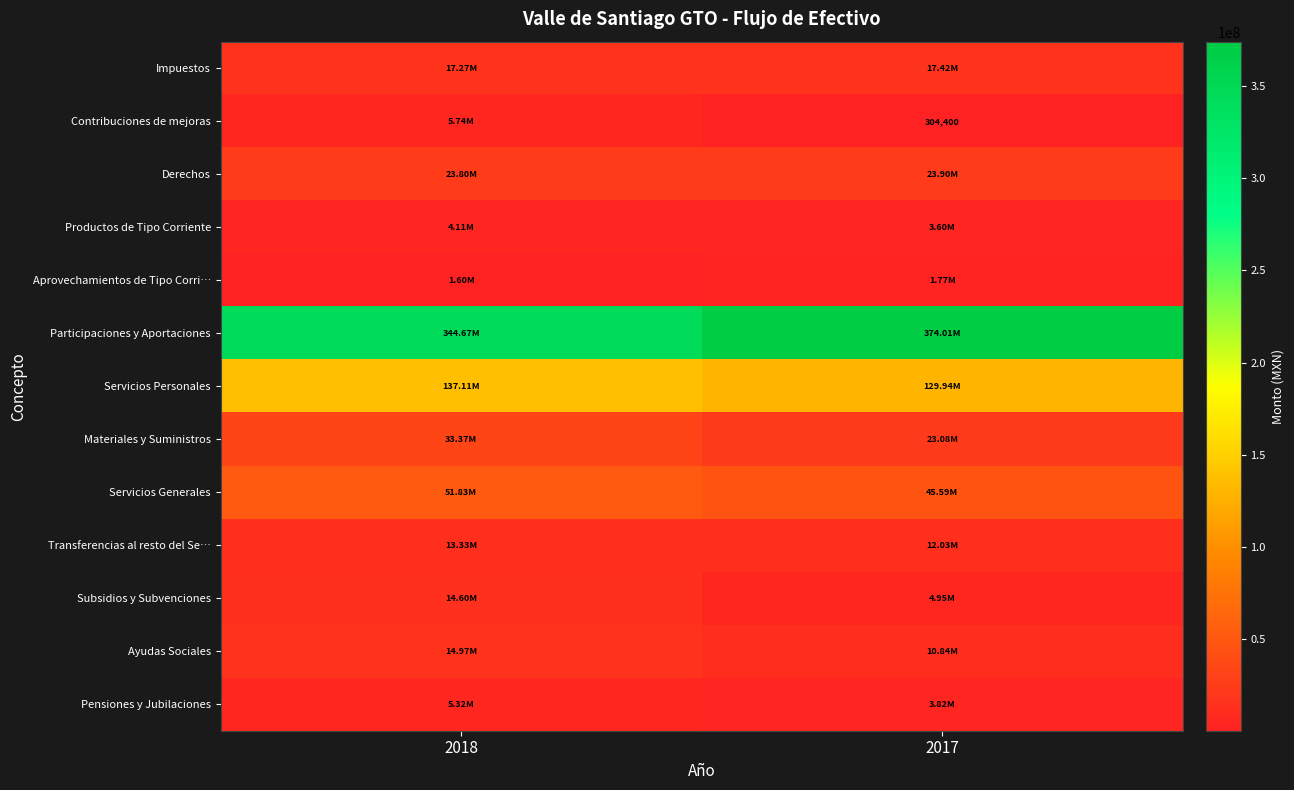

At which label is Transferencias al resto del Se… closest to 12678241?

2017